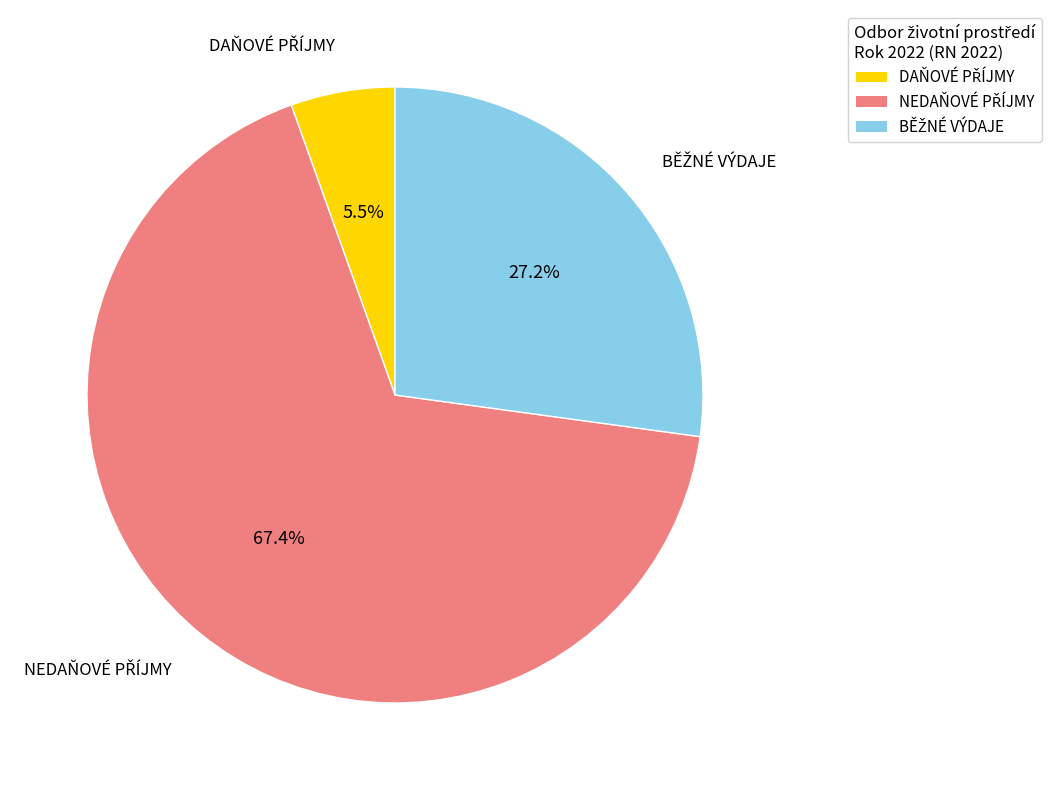

Is there any slice that represents more than half of the pie?

Yes